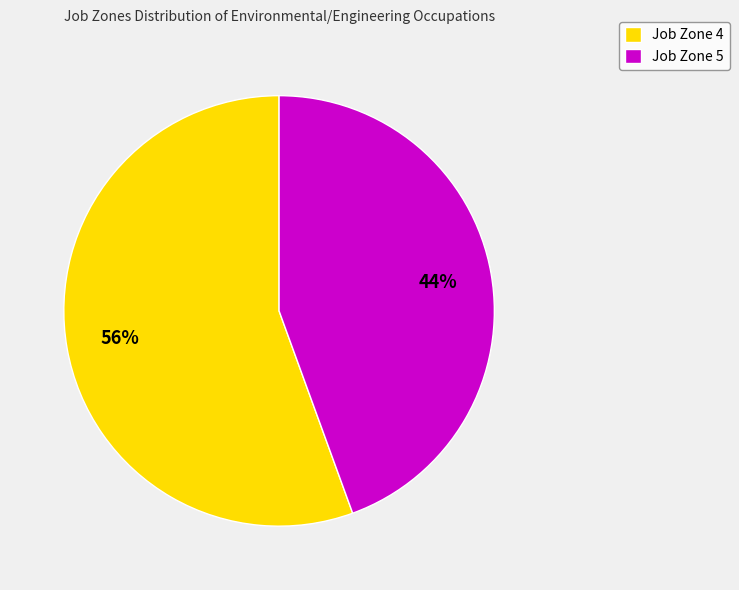

How many slices are in this pie chart?

2